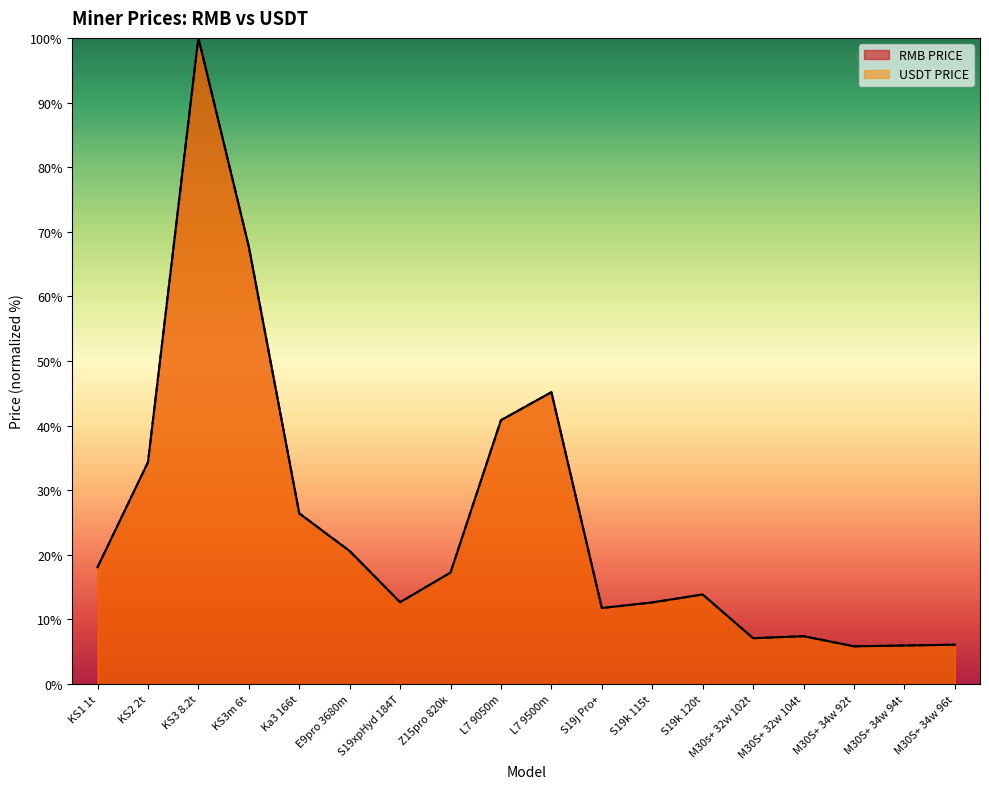

Reading left to right, transcribe all the data shown in this chart.

RMB PRICE: 18.1	34.3	100.0	67.7	26.4	20.6	12.7	17.2	40.8	45.2	11.8	12.6	13.9	7.1	7.4	5.8	6.0	6.1
USDT PRICE: 18.1	34.3	100.0	67.7	26.4	20.6	12.7	17.2	40.8	45.2	11.8	12.6	13.9	7.1	7.4	5.8	6.0	6.1